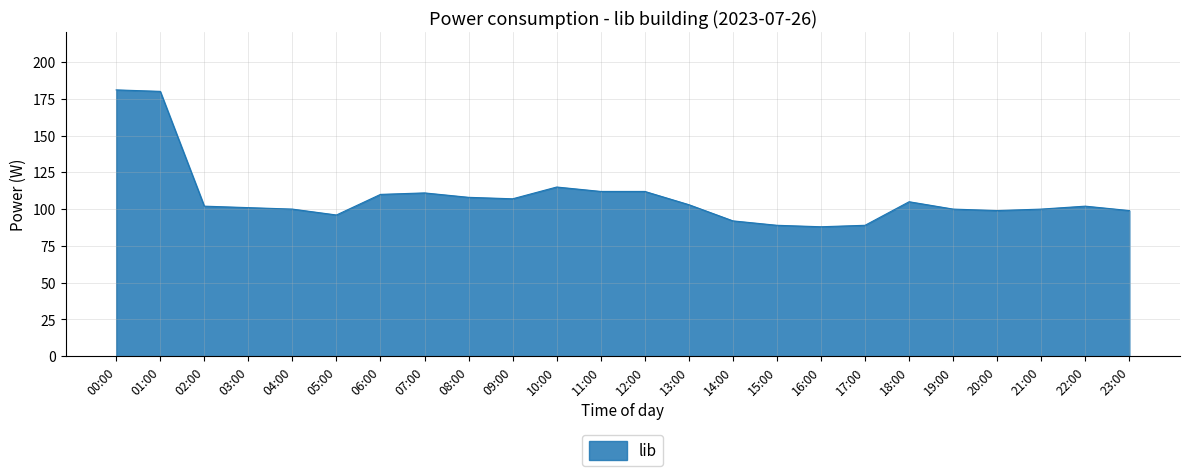

True or false: the data shows 41 at 13:00.

False